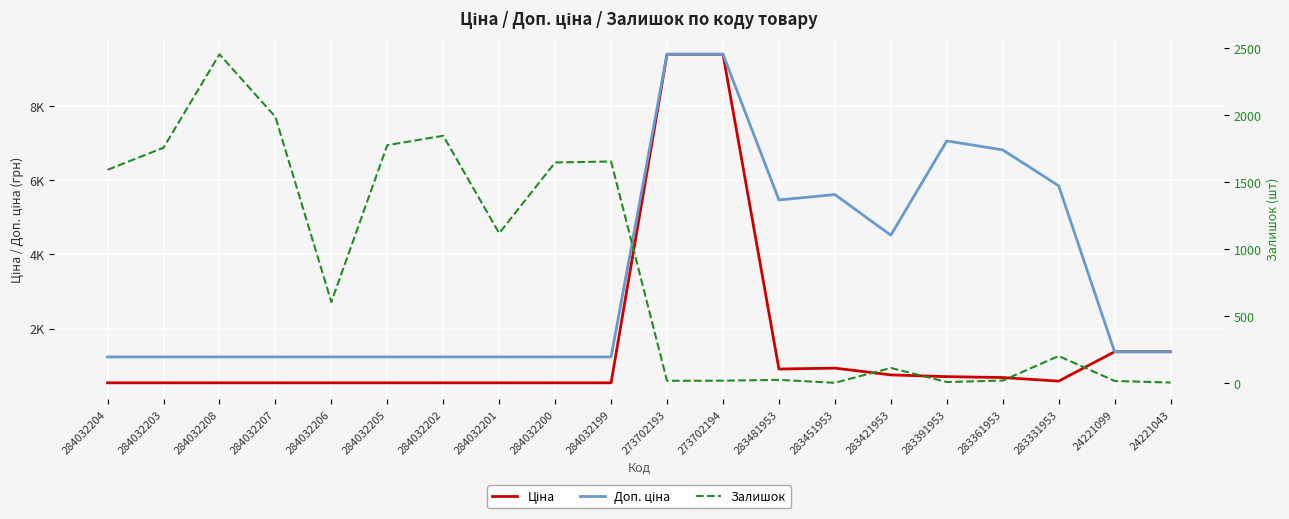

The value of Залишок at 284032199 is 2831.1. True or false?

False